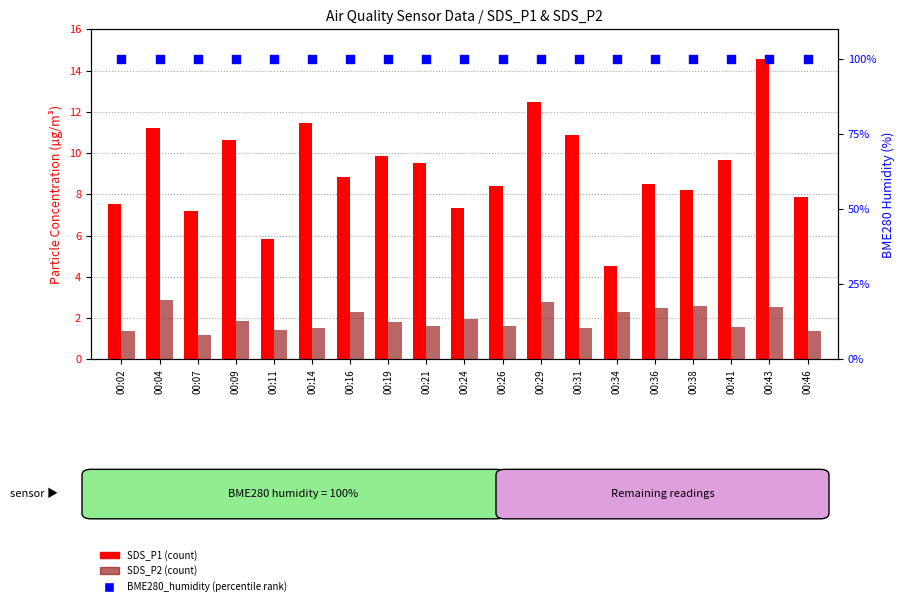

Which series has the largest total across all categories?

BME280_humidity (percentile)